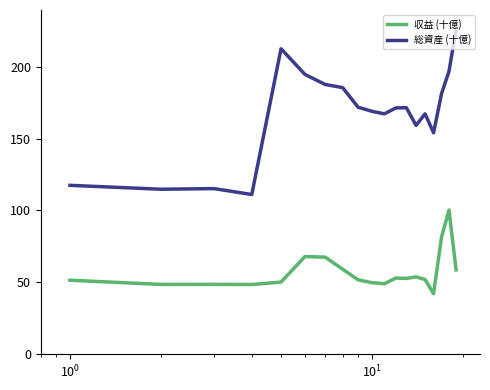

Which series has the largest range (max minus min)?

総資産 (十億)